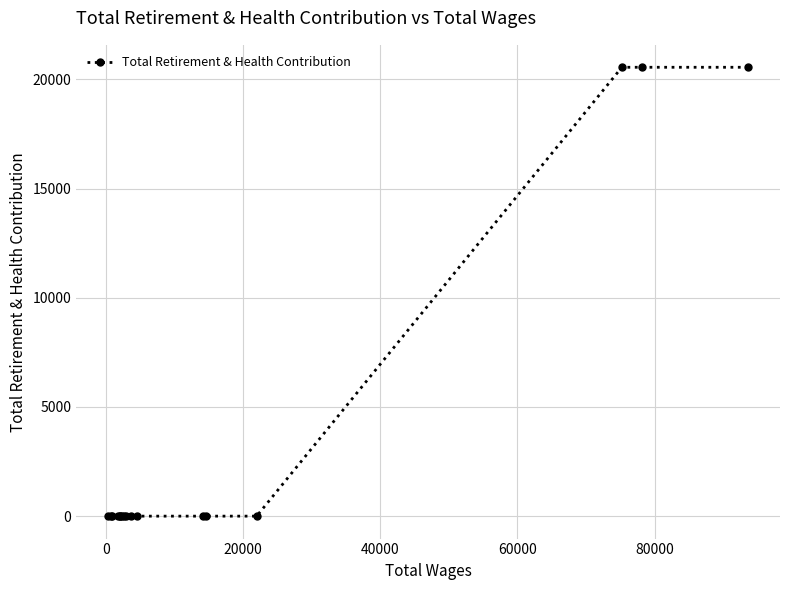

What is the sum of all values?

61653